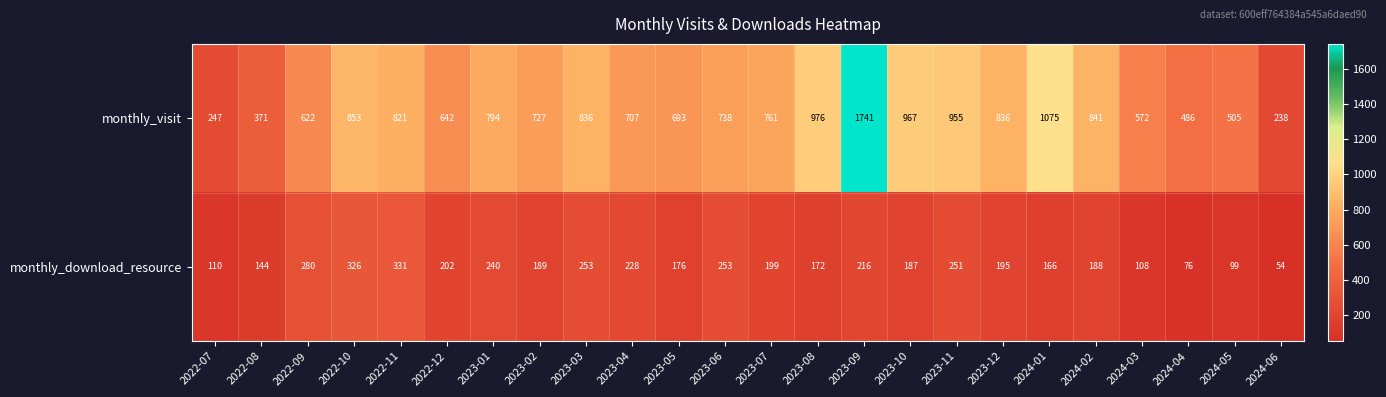

Count the number of categories in the chart.

24